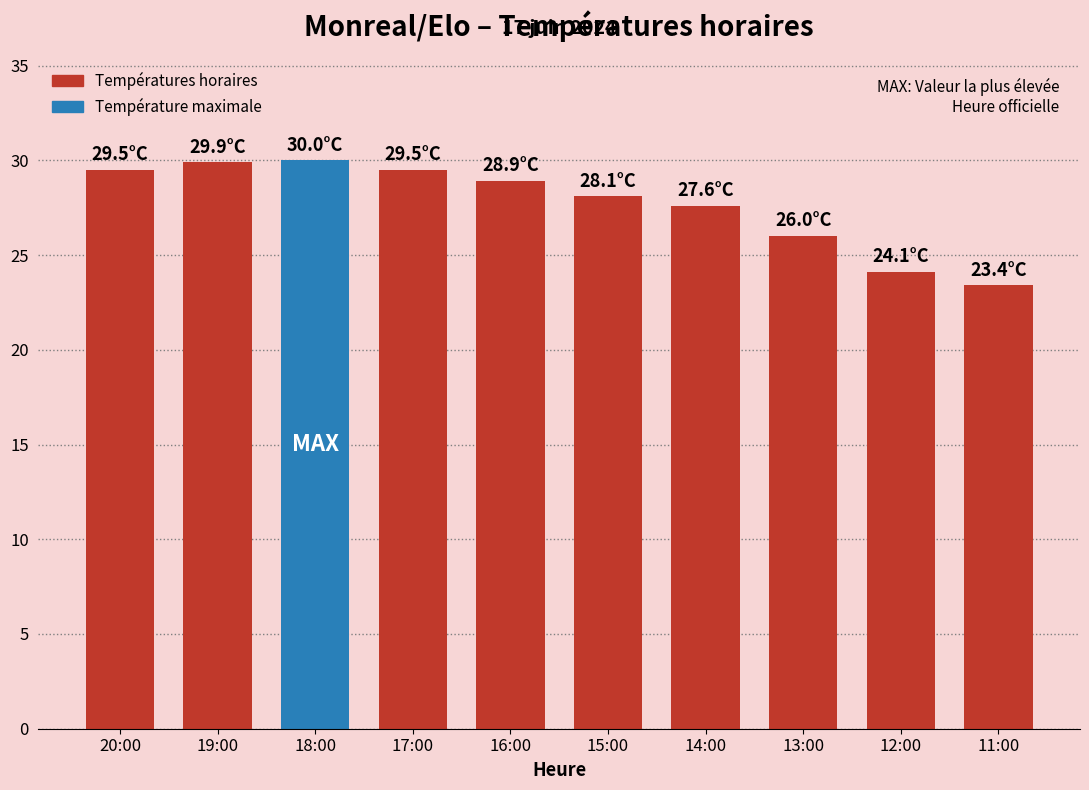

Approximately how many times larger is the value at 20:00 compared to 12:00?

1.2